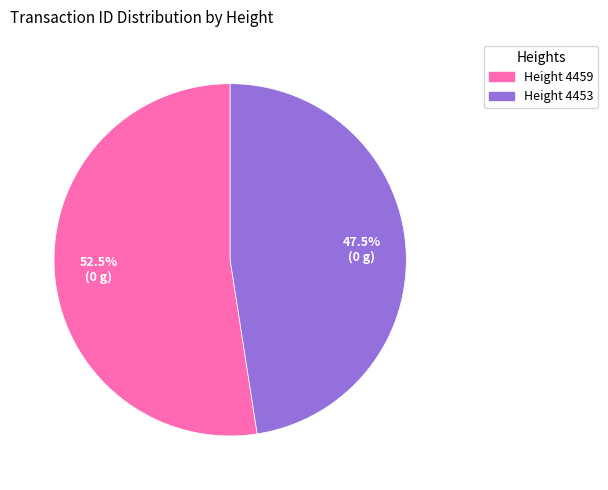

Is there a majority slice in this chart?

Yes